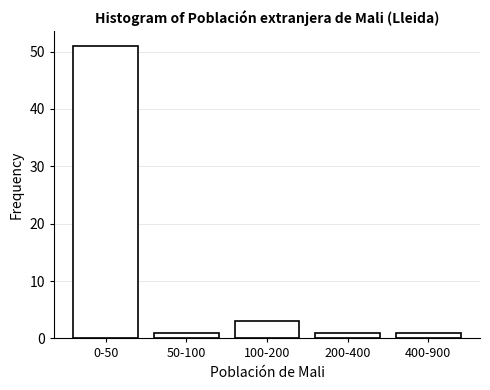

Reading left to right, list all the values displayed in this chart.

0-50=51	50-100=1	100-200=3	200-400=1	400-900=1